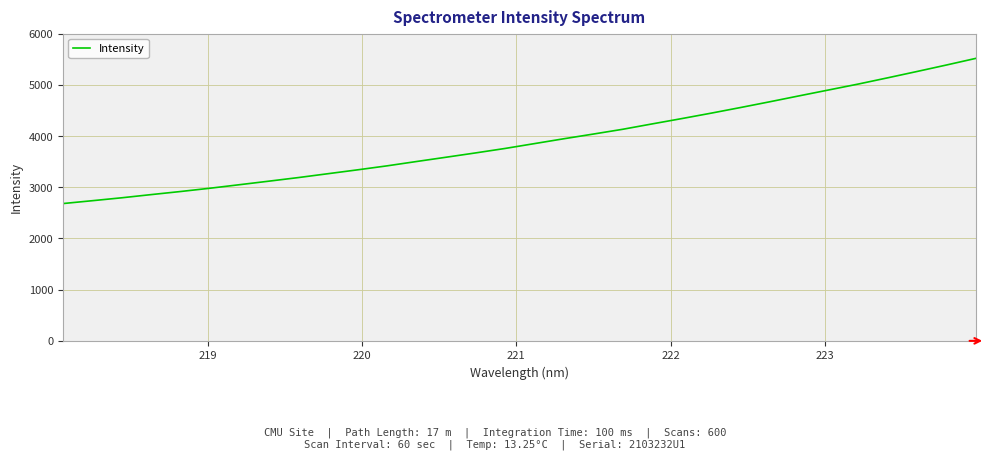

True or false: there are more than 1 points higher than both neighbors.

False